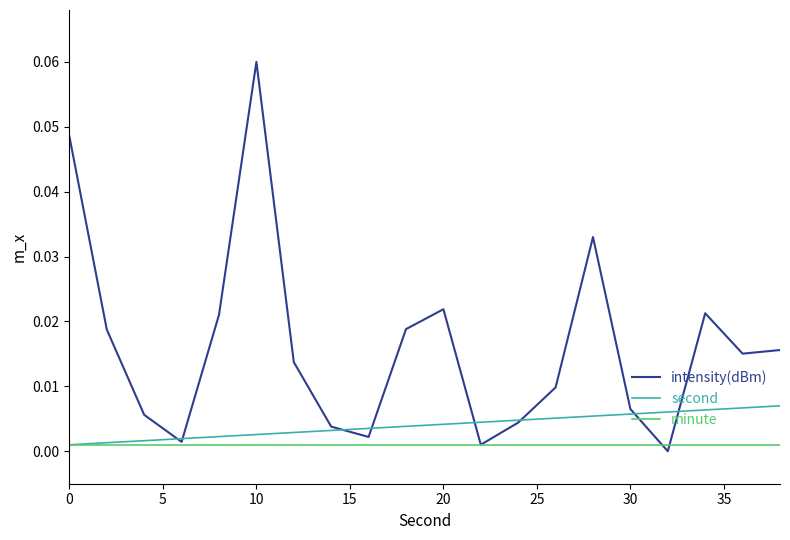

Rank the series by their average value, from highest to lowest.

intensity(dBm), second, minute